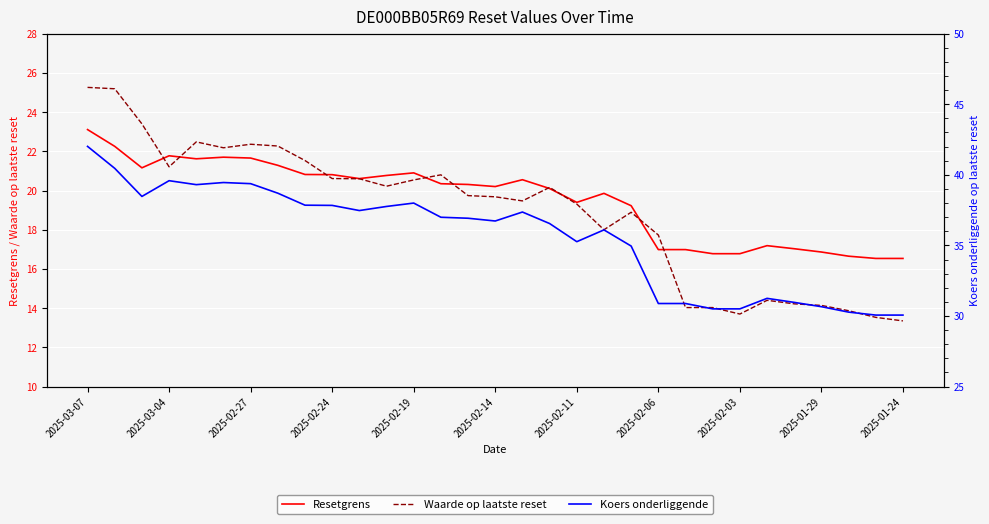

Is this an area chart (filled region under the line)?

No